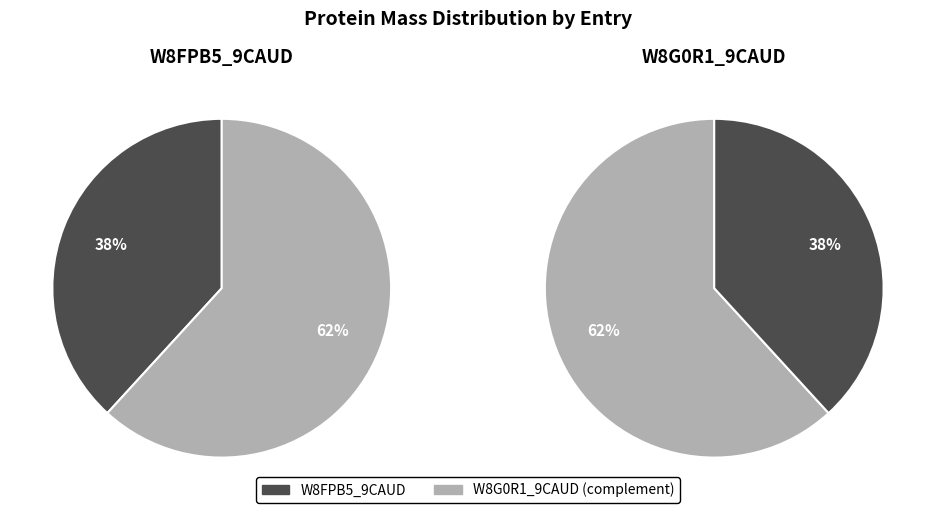

Is it true that W8G0R1_9CAUD is 50% of the pie?

False